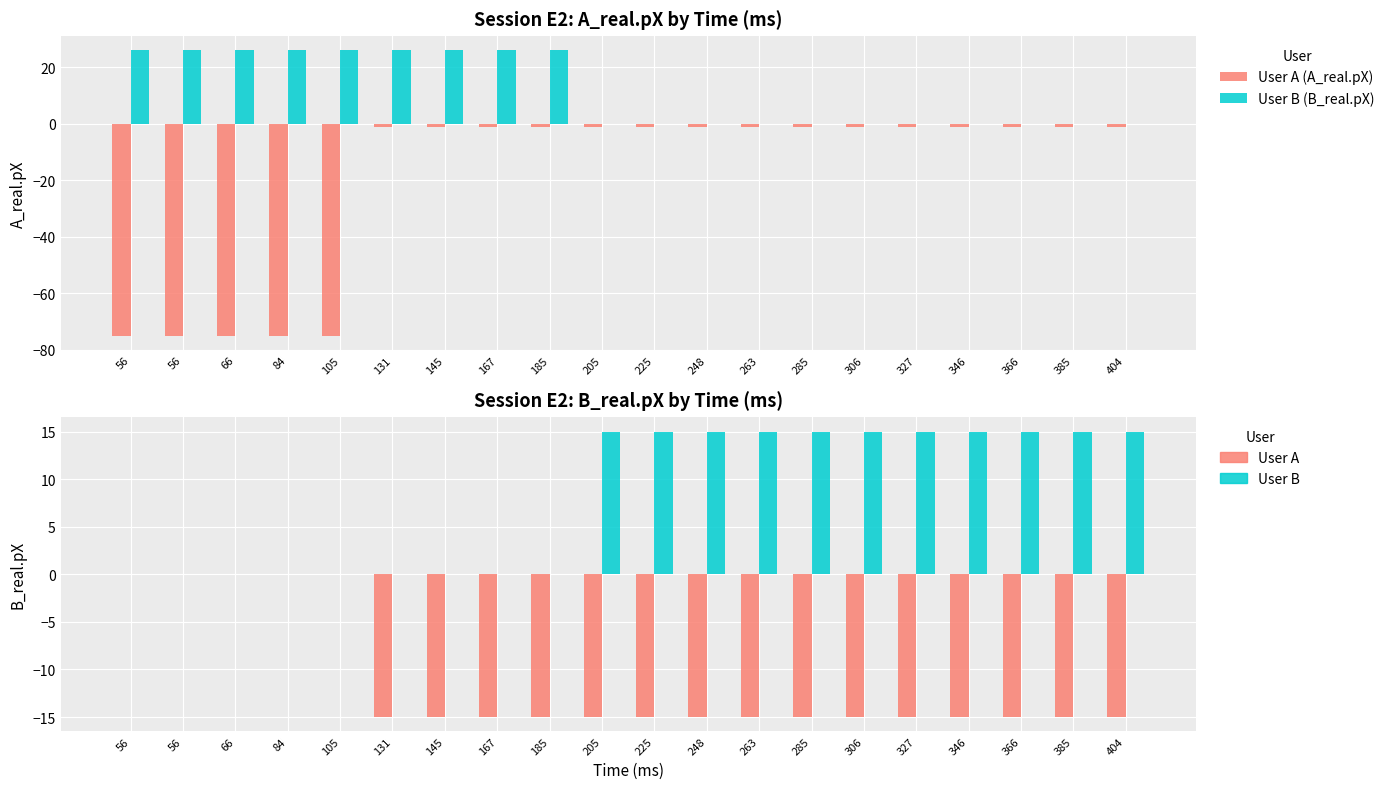

Are the bars grouped side by side (vs. stacked)?

Yes